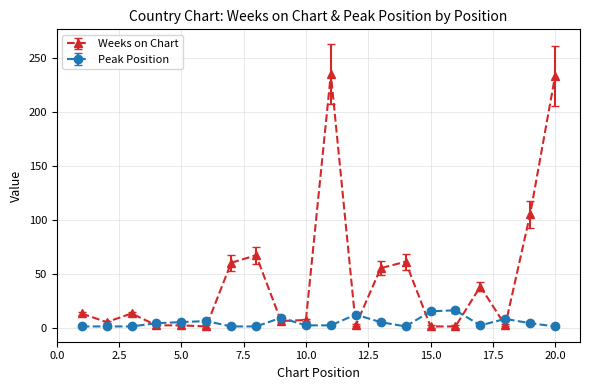

True or false: Weeks on Chart and Peak Position cross at least once.

True